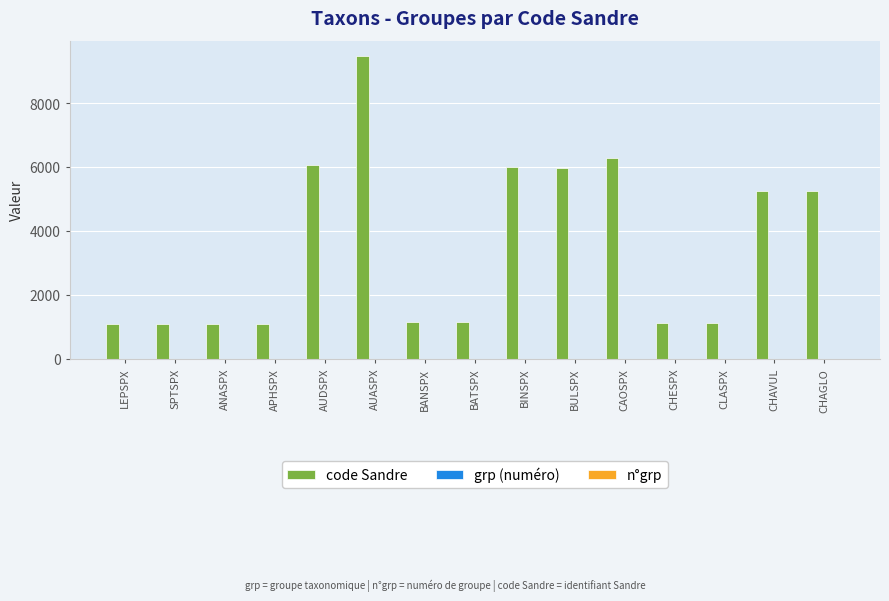

Are the bars grouped side by side (vs. stacked)?

Yes